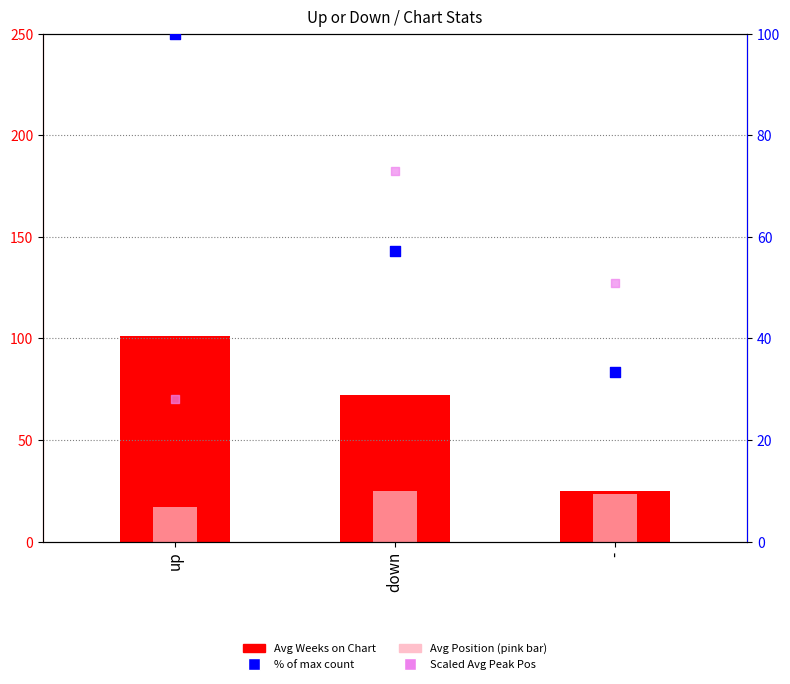

At which category is the sum across all series the highest?

up